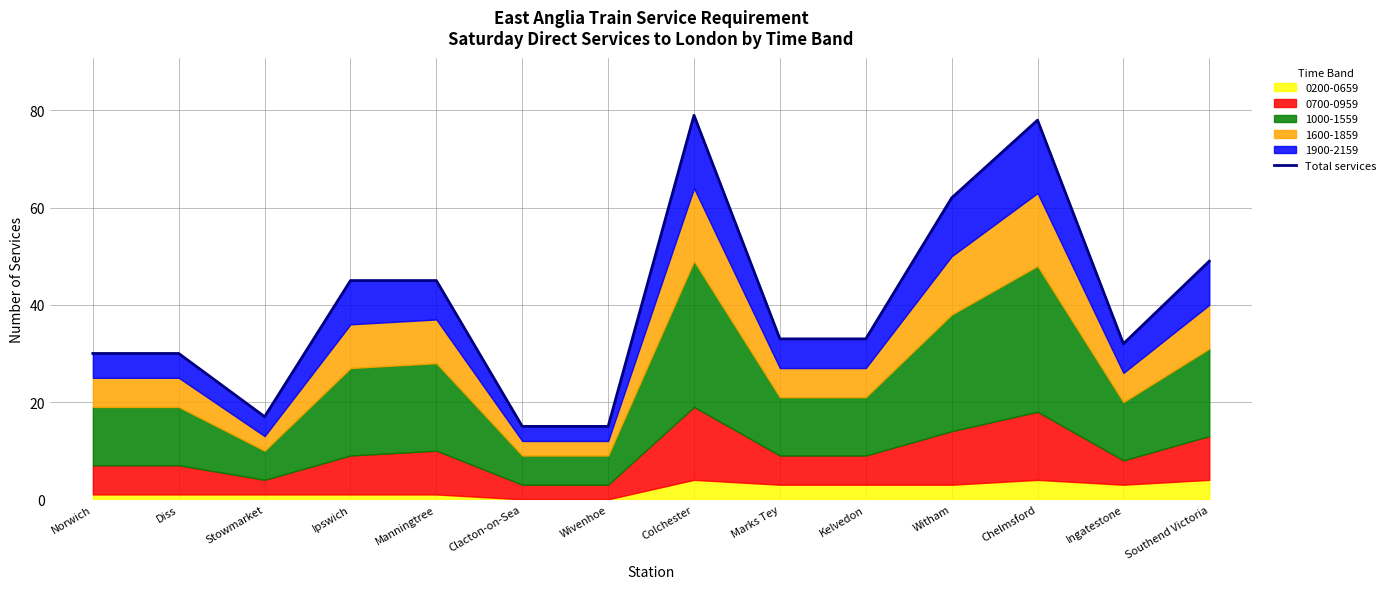

How many lines are shown in the chart?

1